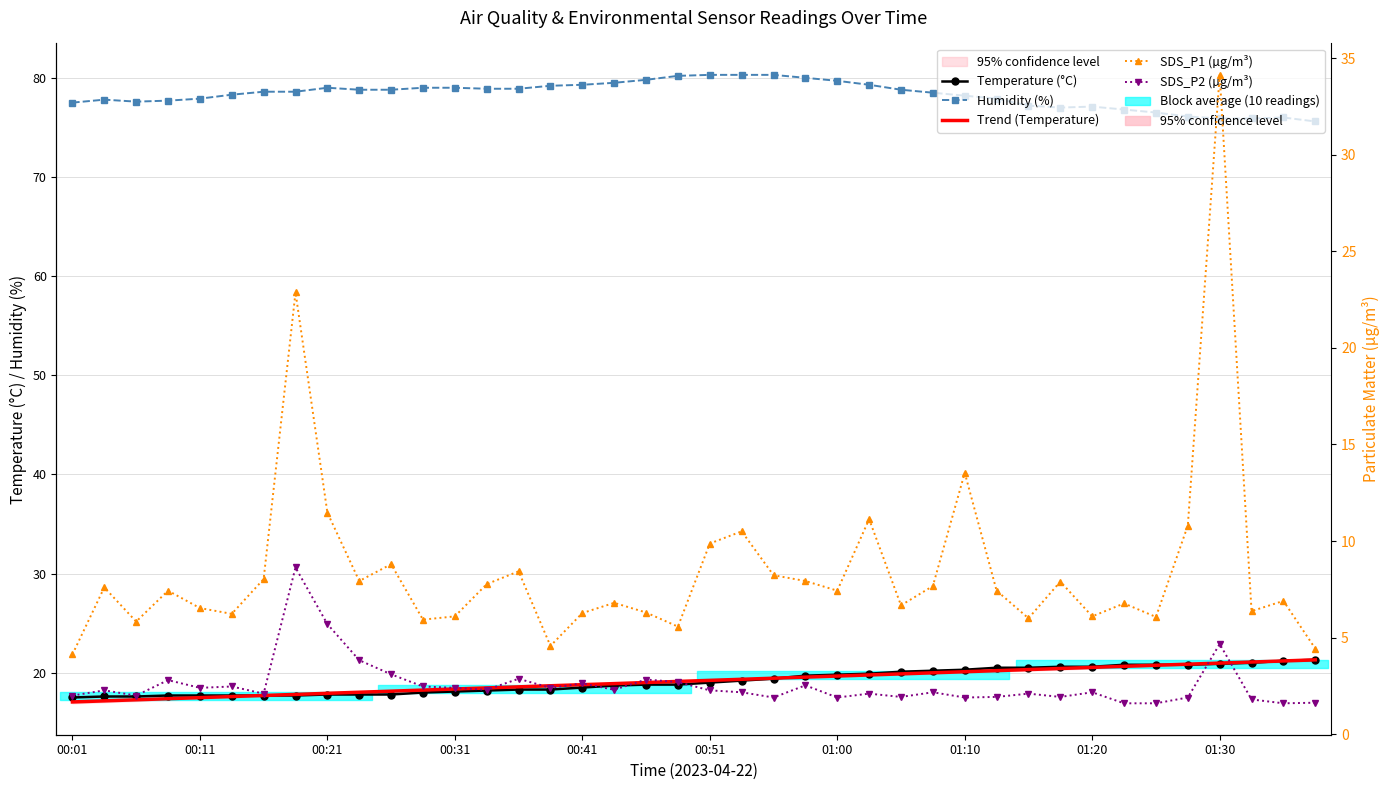

Is this an area chart (filled region under the line)?

No